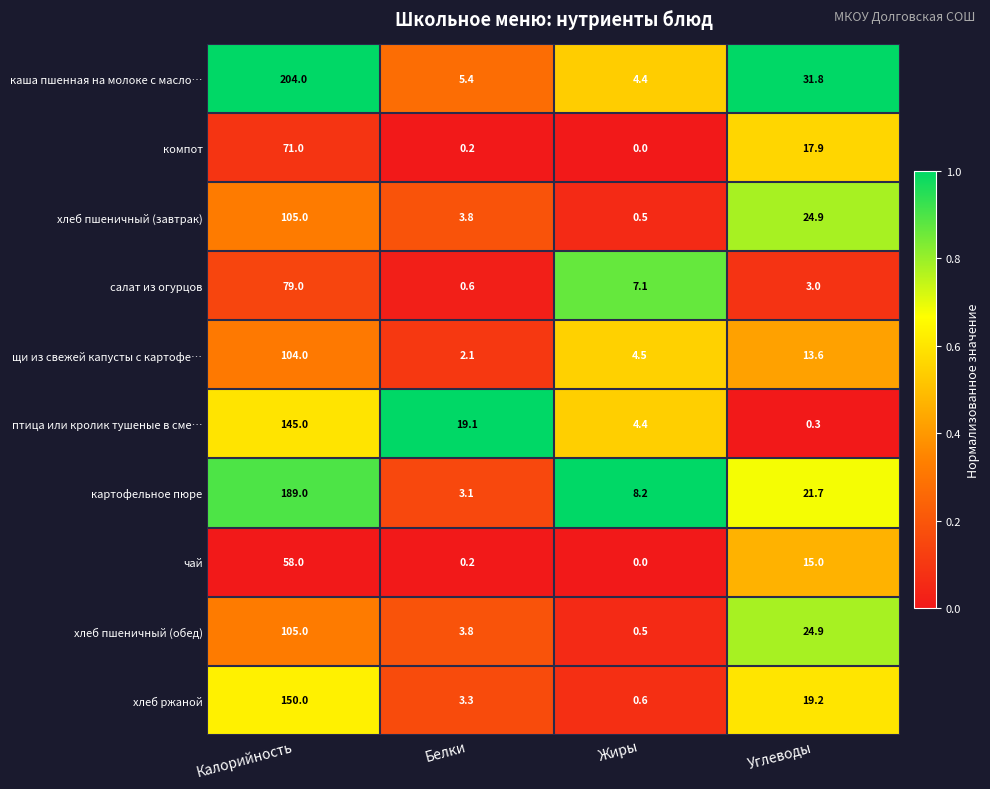

Which series has the largest range (max minus min)?

каша пшенная на молоке с масло…